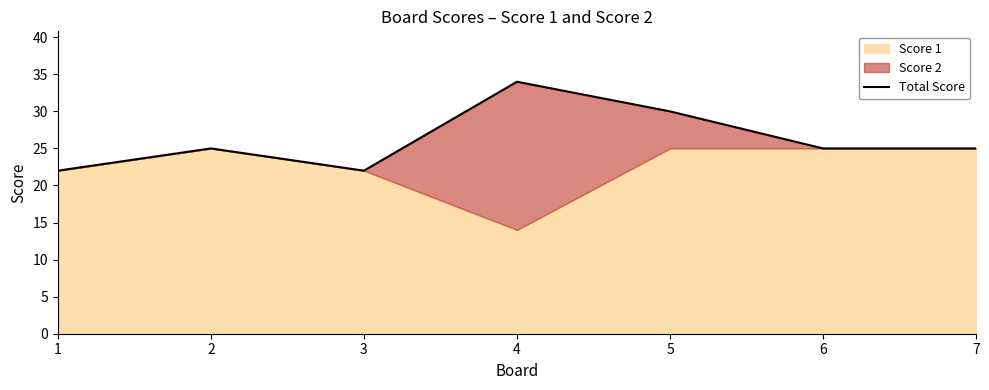

What value does the data have at 3?

22